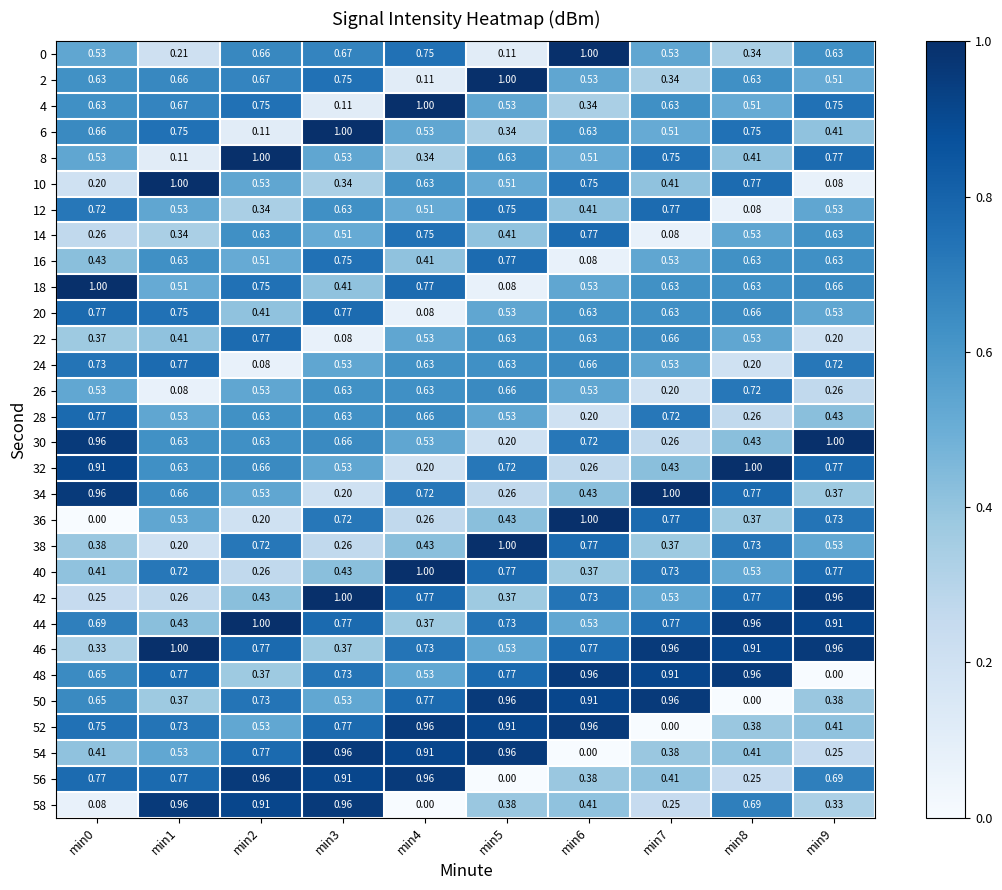

Is the value of 58 at min1 greater than the value of 54 at min0?

Yes